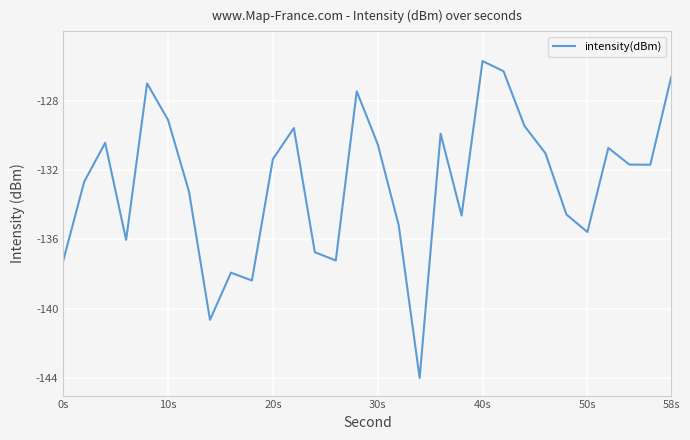

How many interior local valleys (lower than both neighbors) does the data have?

8